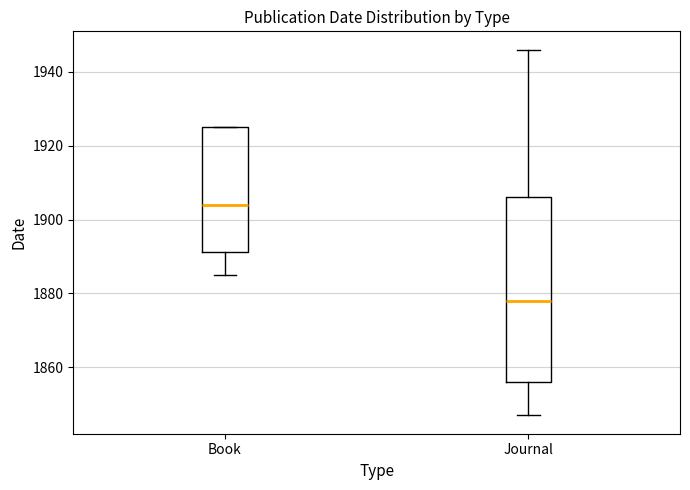

Where is the upper edge of the box for Journal on the y-axis? The values are not printed on the chart, so give them approximately, as read against the axis.

1906